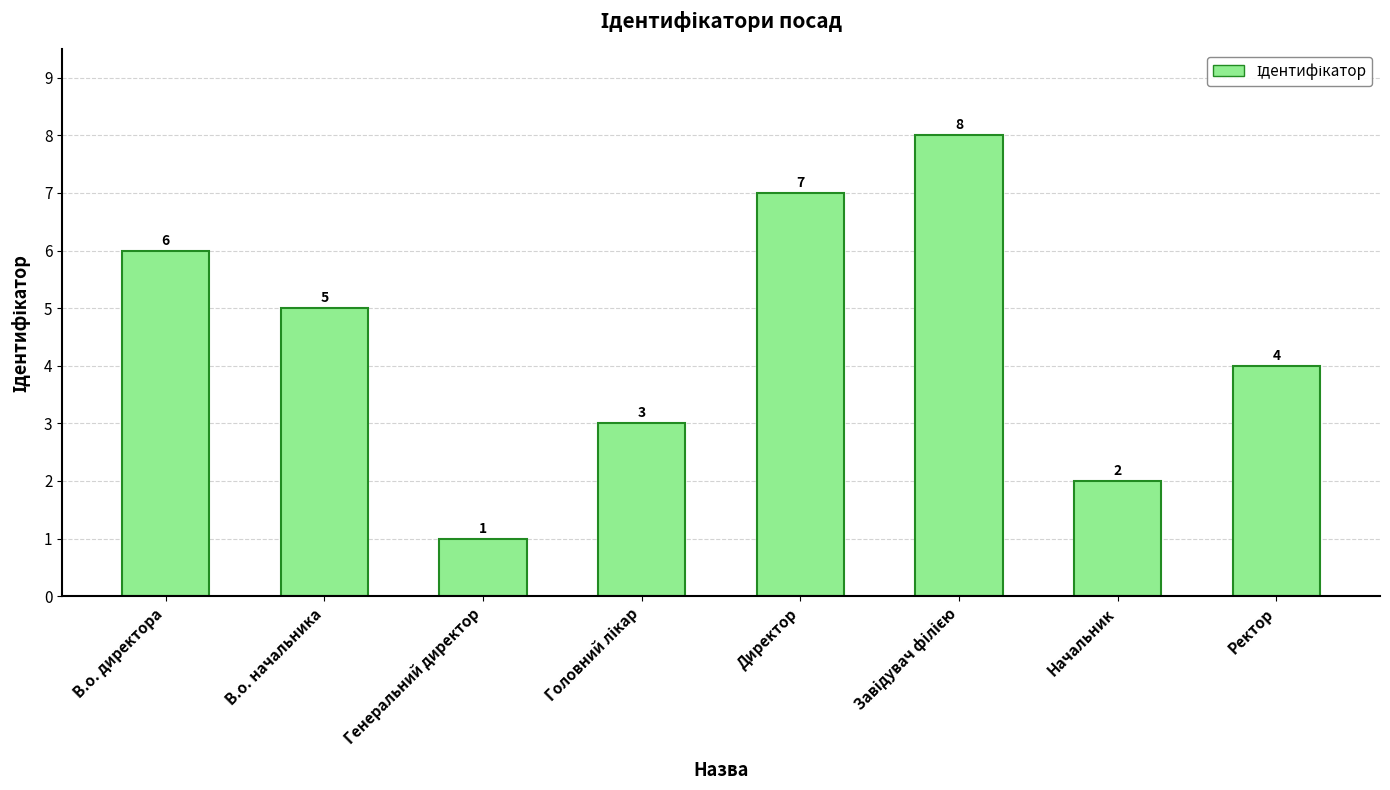

The value at Директор is 7. True or false?

True